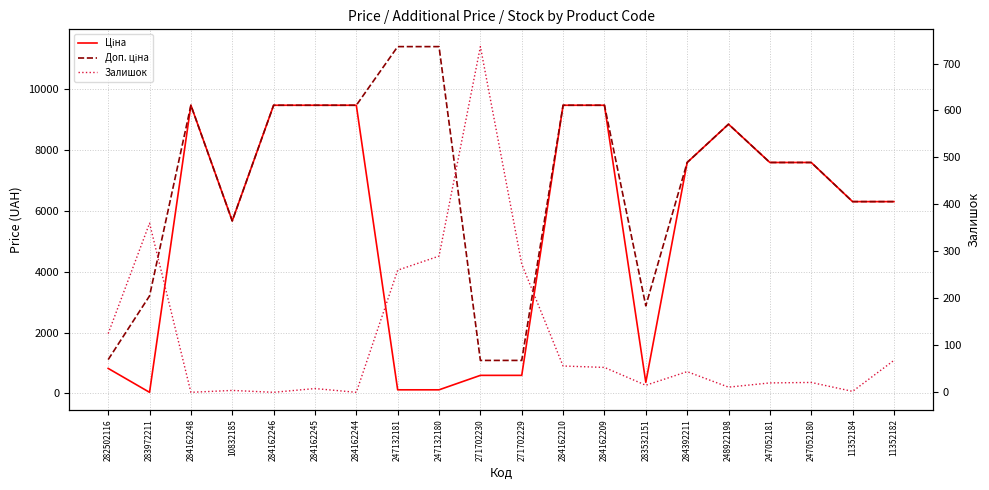

At which label is Доп. ціна closest to 6245?

11352184